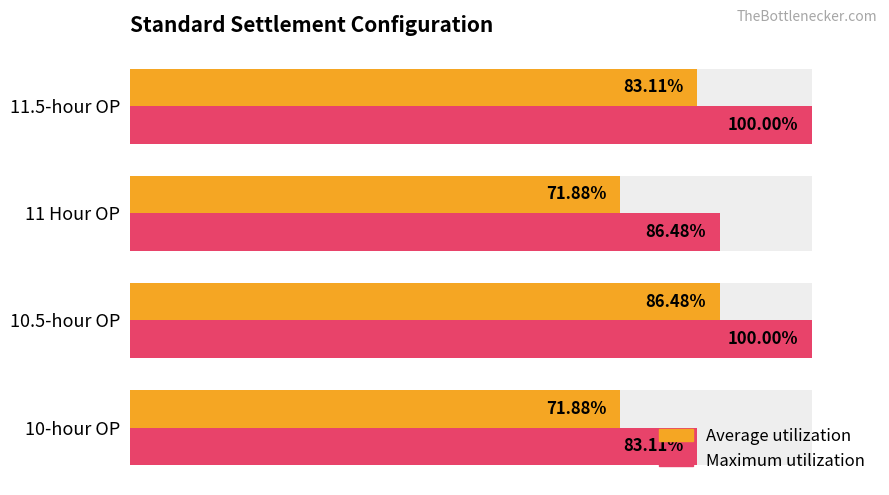

At 11 Hour OP, list the series in order from smallest to largest.

Average utilization, Maximum utilization